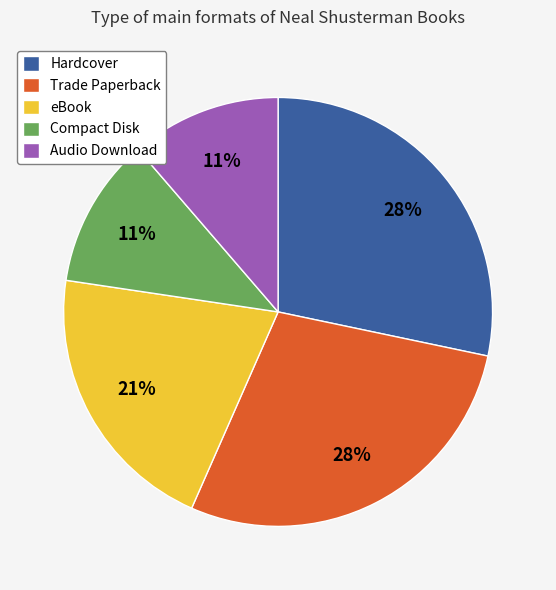

To the nearest percent, what is the difference between the Compact Disk and Trade Paperback slice percentages?

17%